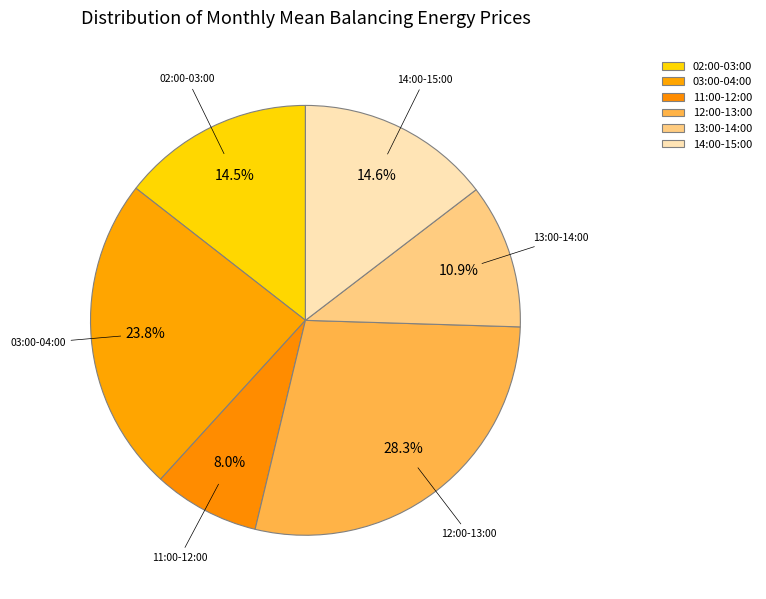

To the nearest percent, what is the average slice percentage?

17%